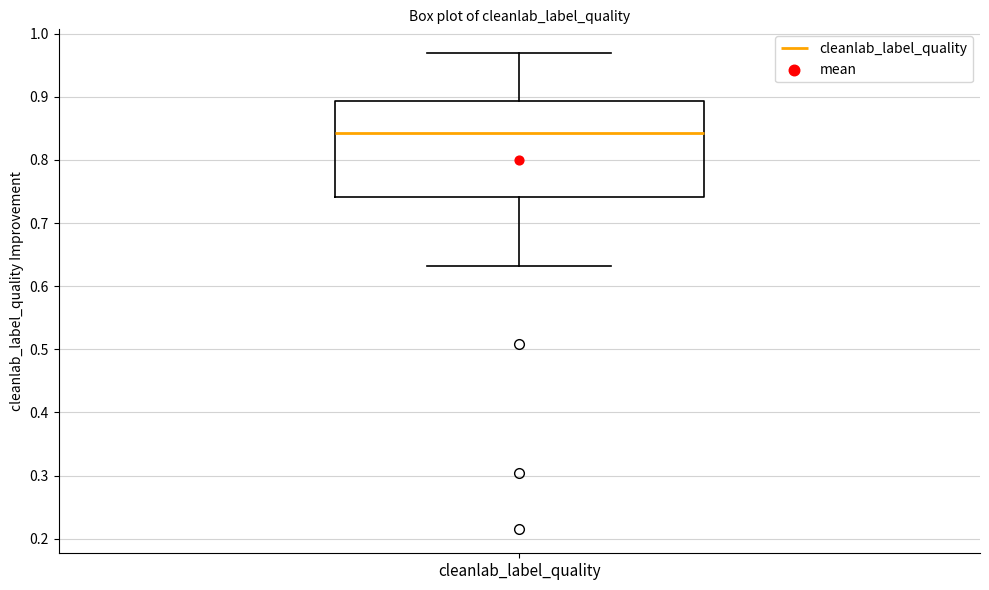

Where is the lower edge of the box for cleanlab_label_quality on the y-axis? The values are not printed on the chart, so give them approximately, as read against the axis.

0.74